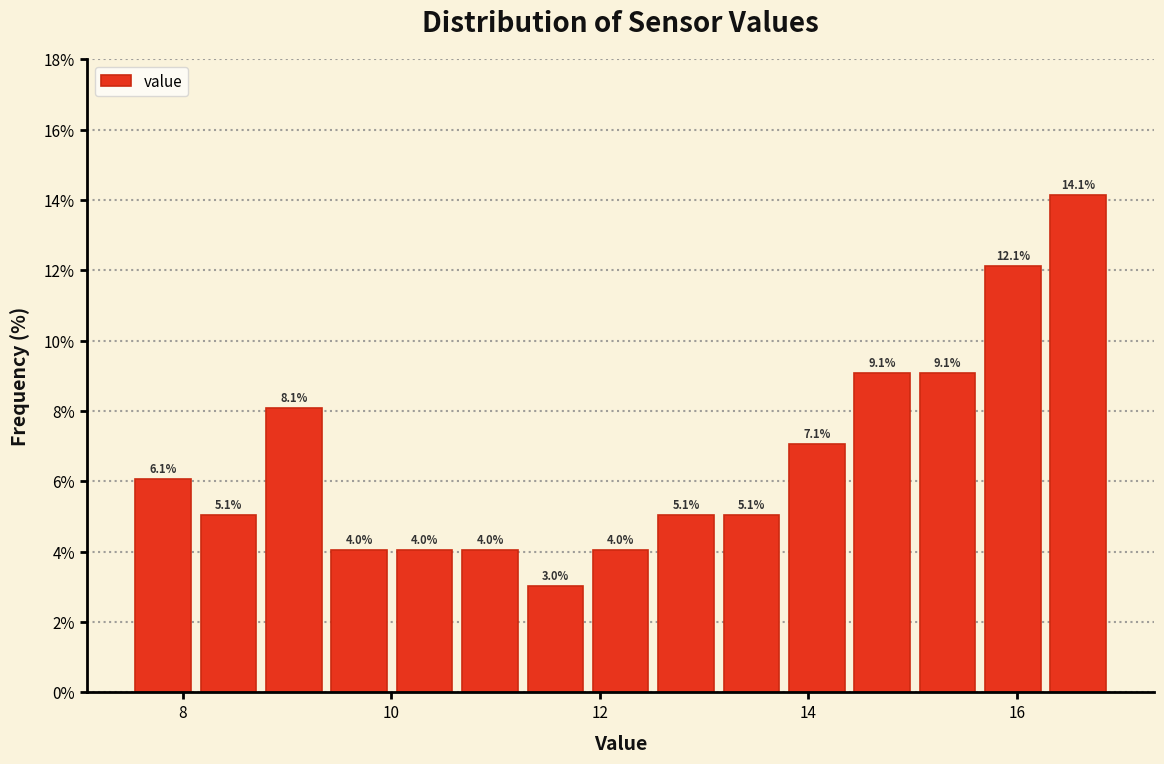

Around what value on the x-axis is the tallest bar? Give the approximate position of its centre, as read against the axis.

16.6